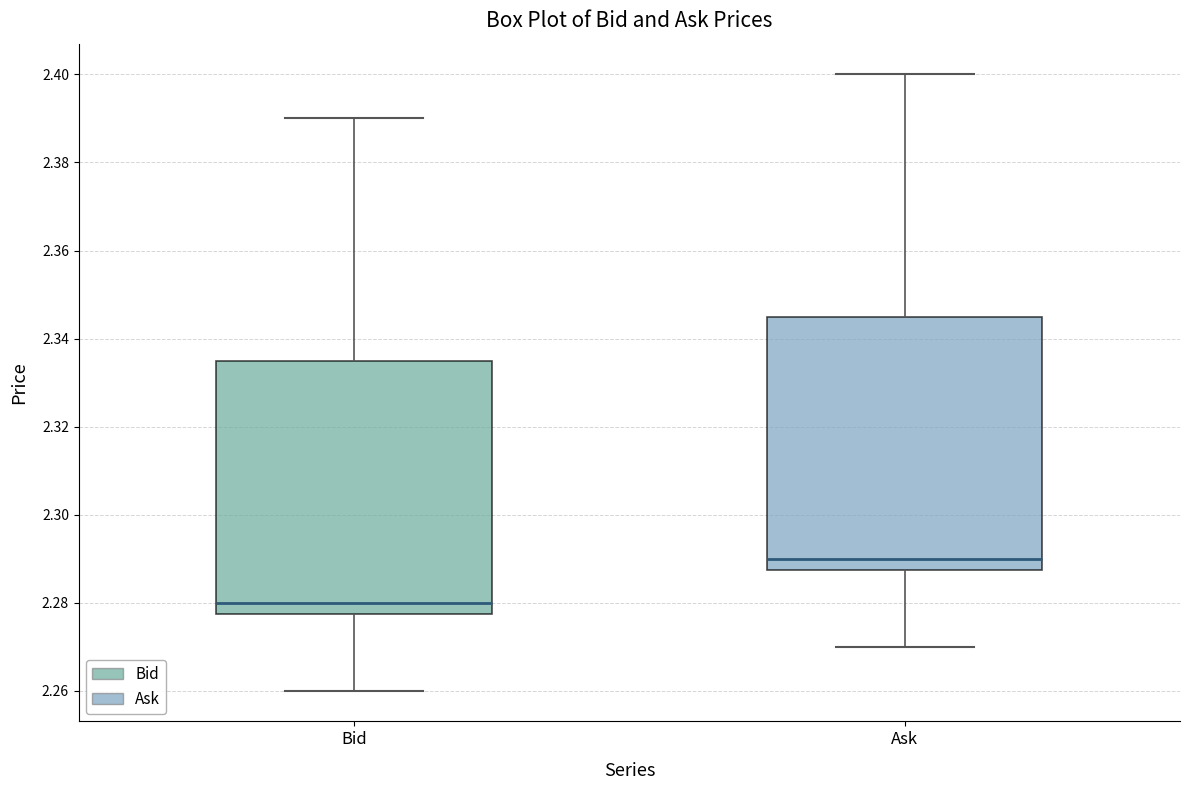

Reading left to right, transcribe this box plot: for each box, give where its median line is, the range the box spans, and where its two whiskers end, as read against the y-axis. The values are not printed on the chart, so give them approximately, as read against the axis.

Bid: median 2.280, box 2.278 to 2.336, whiskers 2.260 to 2.390
Ask: median 2.290, box 2.288 to 2.346, whiskers 2.270 to 2.400